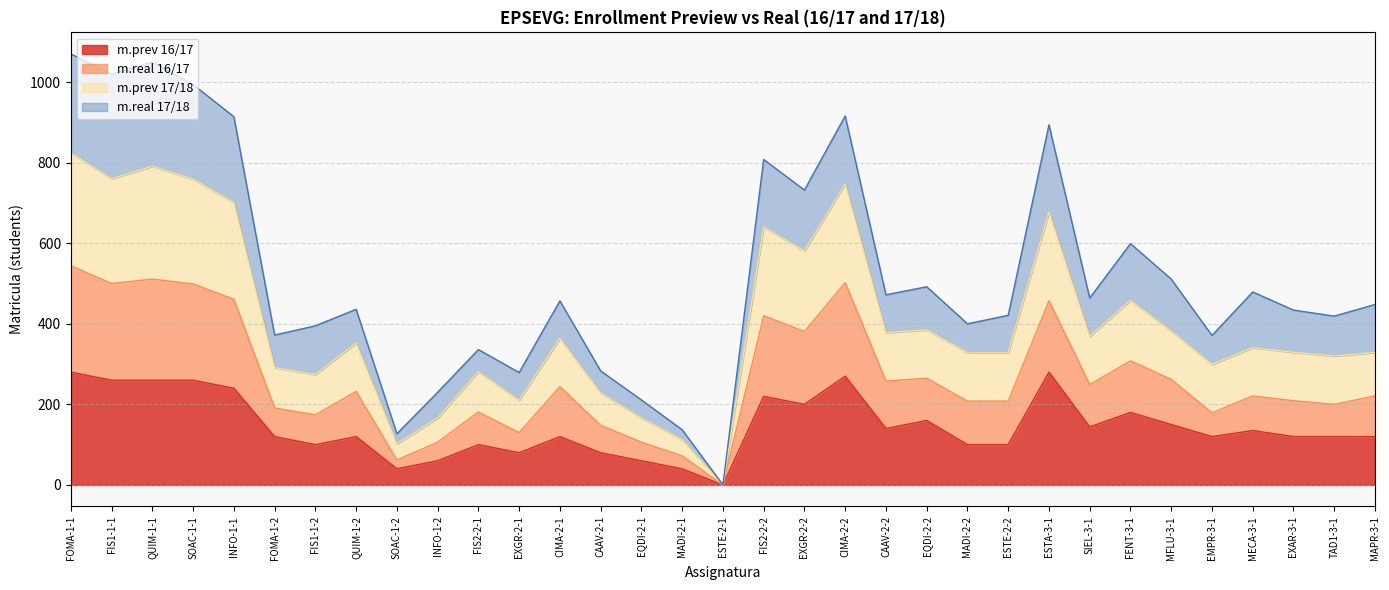

What position from the left is MFLU-3-1?

28